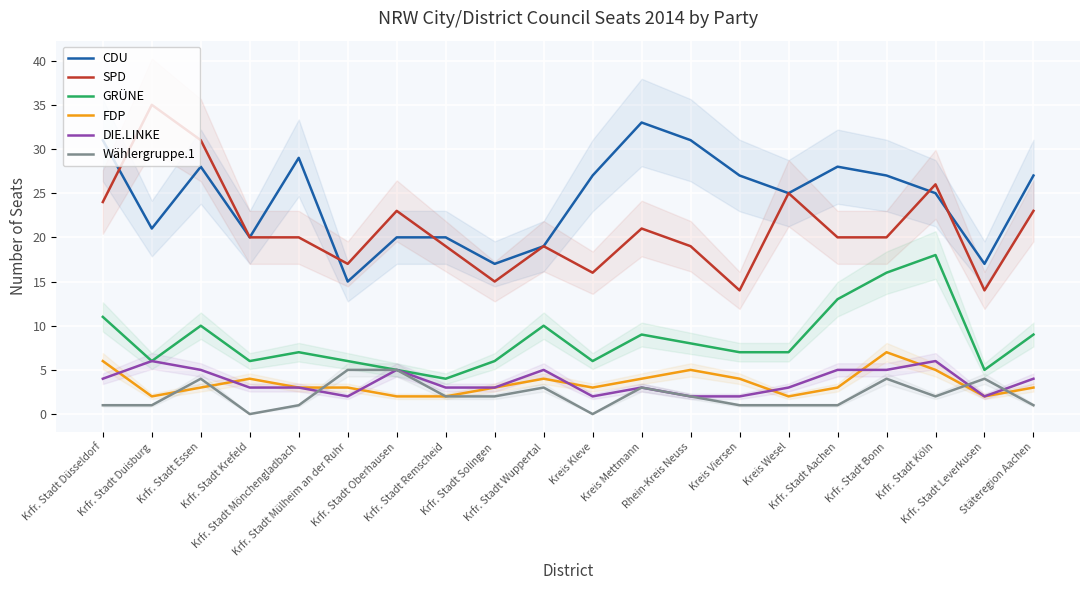

What are all the series names shown in the legend?

CDU, SPD, GRÜNE, FDP, DIE.LINKE, Wählergruppe.1